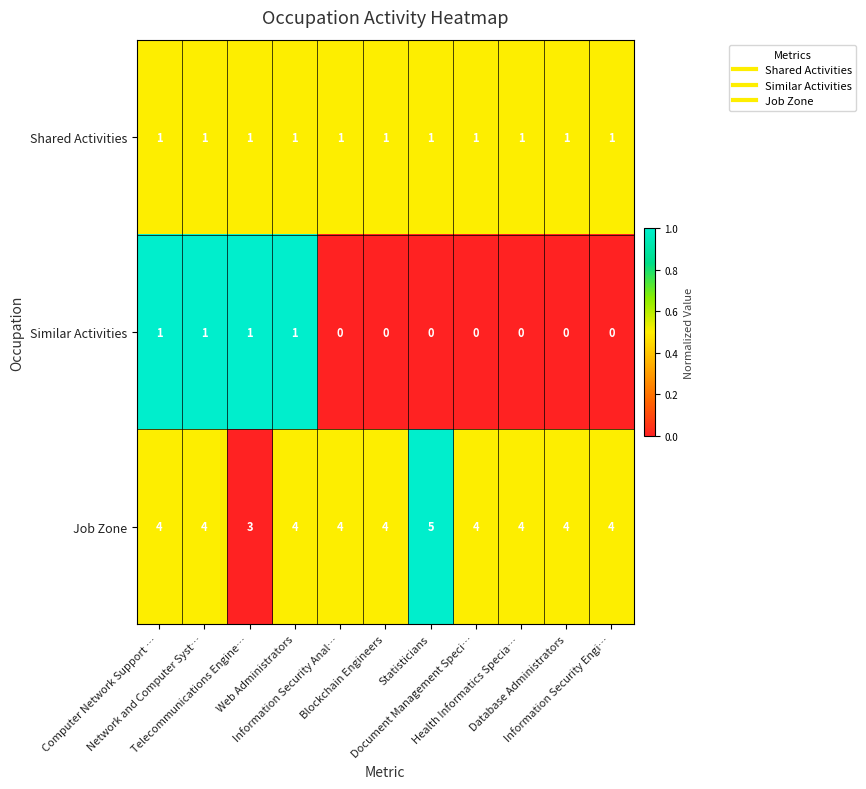

What is the average value of the Job Zone series?

4